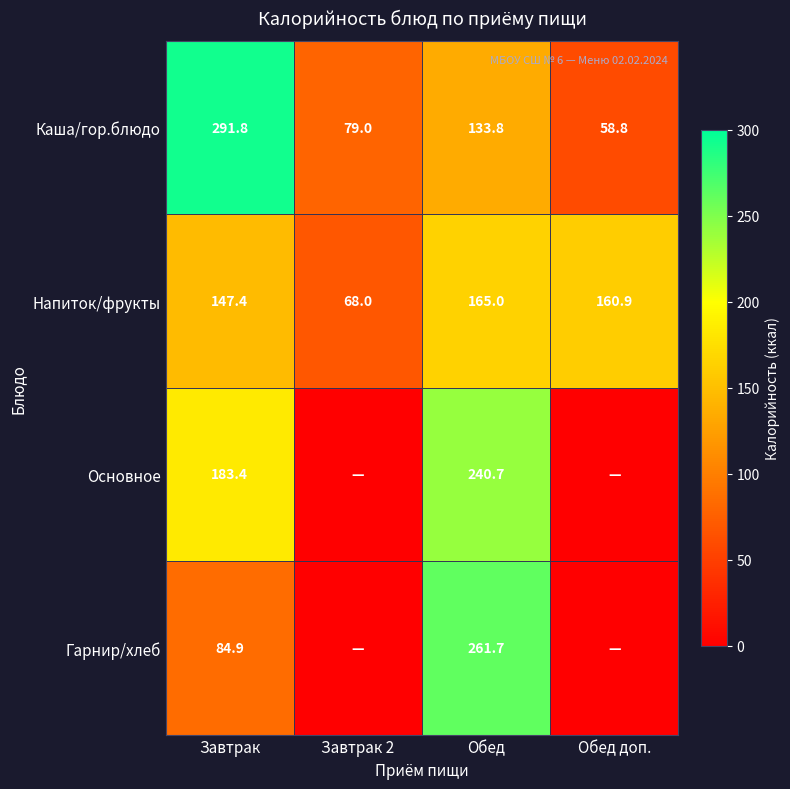

What value does the Каша/гор.блюдо series have at Завтрак?

291.8